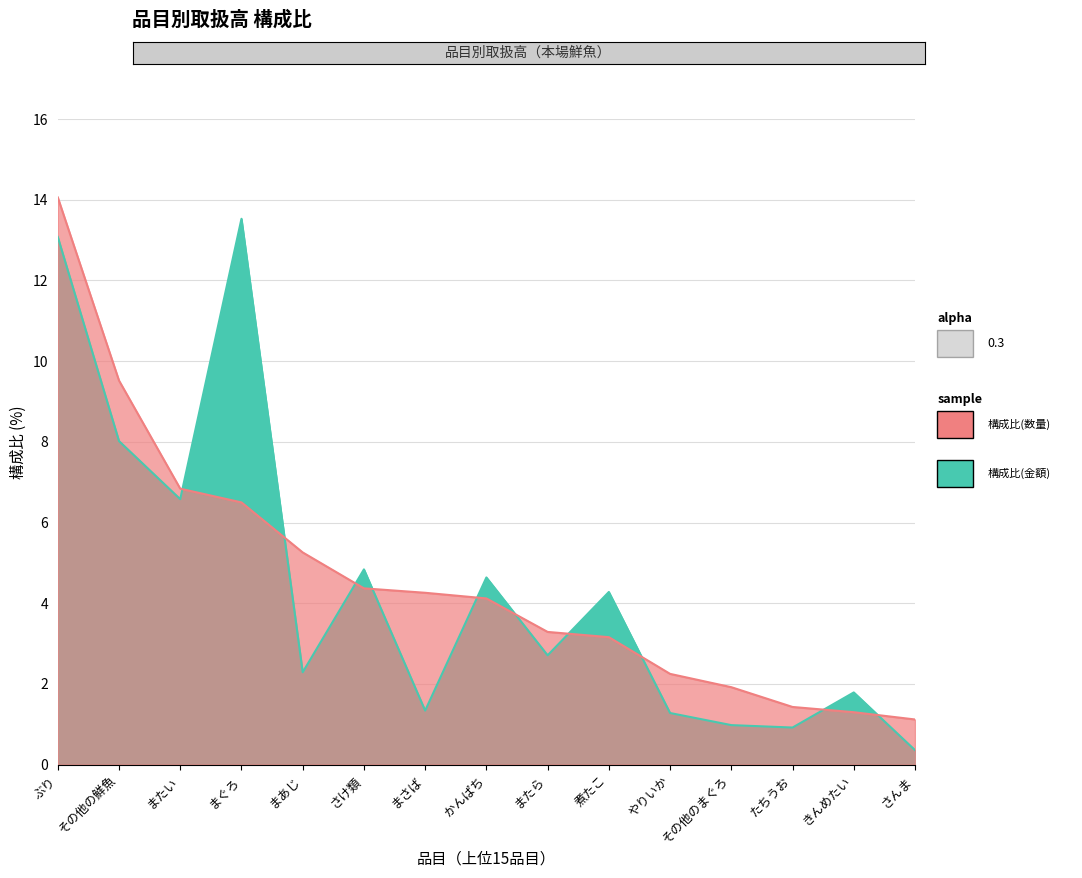

What is the difference between the highest and lowest values at さけ類?

0.5